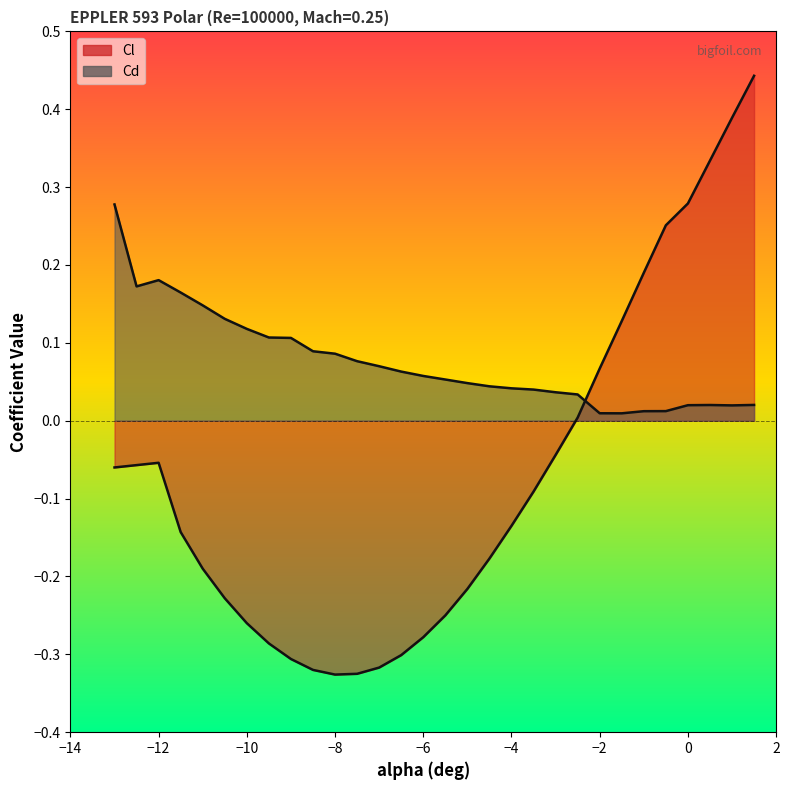

What is the approximate value of Cl at -4?

-0.1